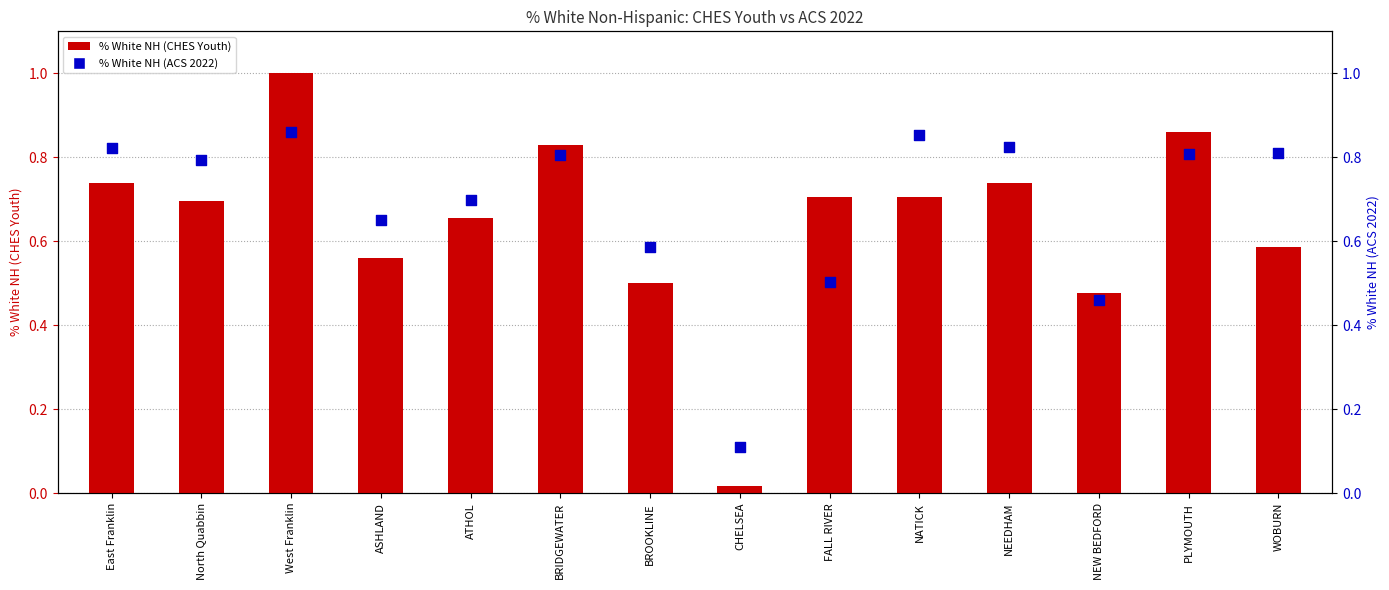

What is the total value across all series at FALL RIVER?

1.2